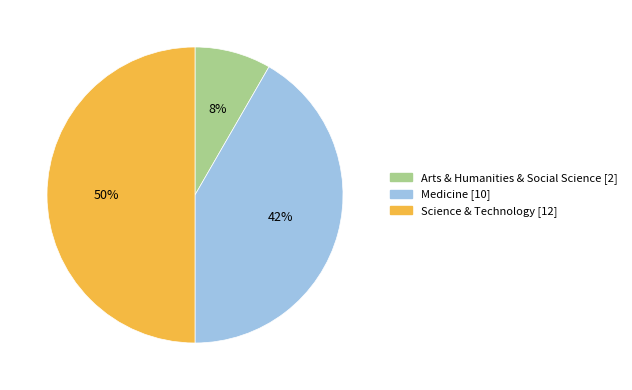

True or false: Medicine accounts for 28% of the total.

False